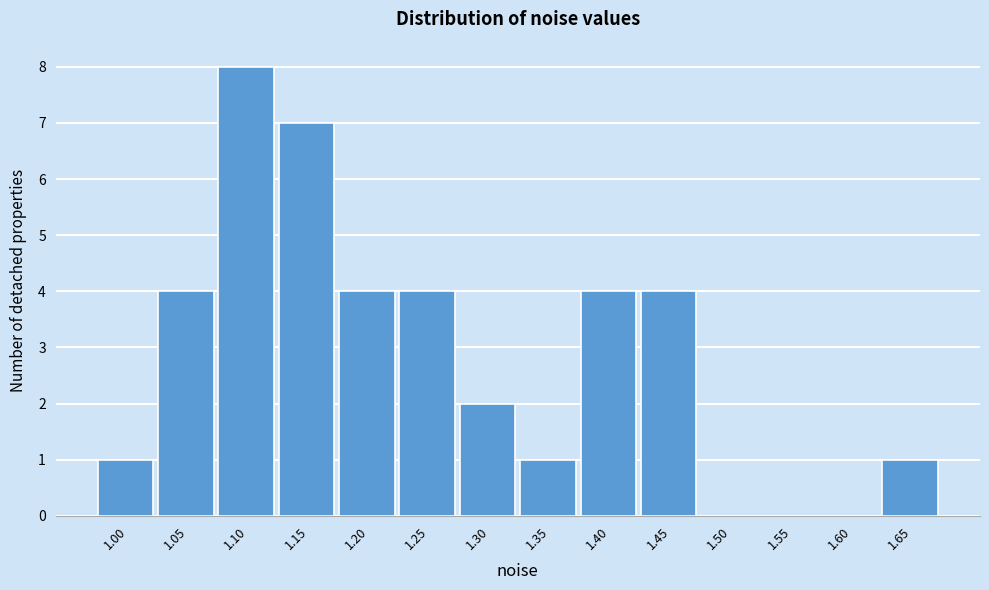

Reading left to right, what are all the values shown in this chart?

1.00=1	1.05=4	1.10=8	1.15=7	1.20=4	1.25=4	1.30=2	1.35=1	1.40=4	1.45=4	1.50=0	1.55=0	1.60=0	1.65=1